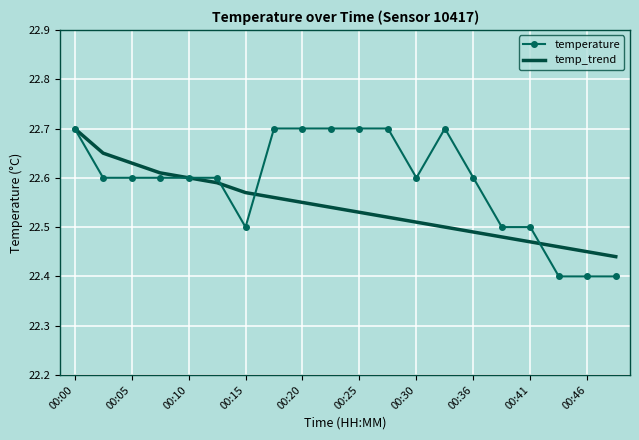

What is the maximum value shown in the chart?

22.7